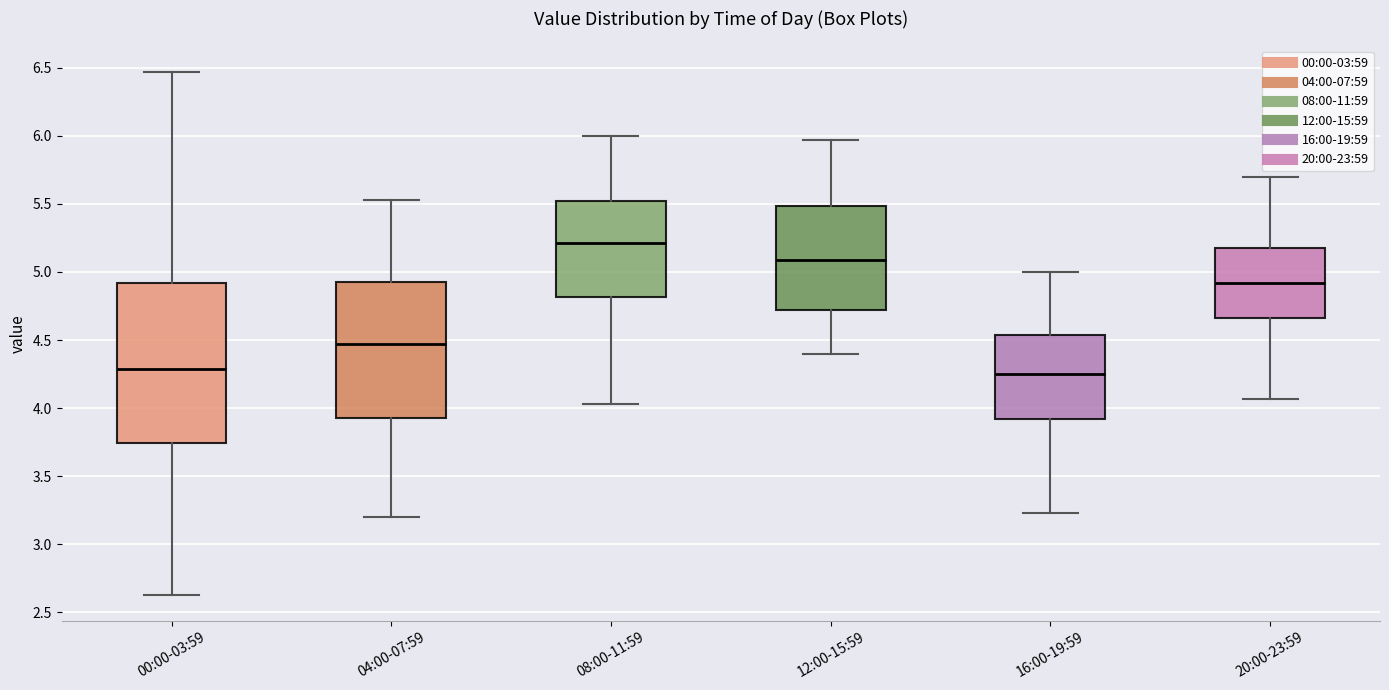

Reading left to right, read every box against the y-axis: the position of its median line, the range the box covers, and the ends of its whiskers. The values are not printed on the chart, so give them approximately, as read against the axis.

00:00-03:59: median 4.30, box 3.75 to 4.90, whiskers 2.65 to 6.45
04:00-07:59: median 4.45, box 3.95 to 4.95, whiskers 3.20 to 5.55
08:00-11:59: median 5.20, box 4.80 to 5.50, whiskers 4.05 to 6.00
12:00-15:59: median 5.10, box 4.70 to 5.50, whiskers 4.40 to 5.95
16:00-19:59: median 4.25, box 3.90 to 4.55, whiskers 3.25 to 5.00
20:00-23:59: median 4.90, box 4.65 to 5.20, whiskers 4.05 to 5.70